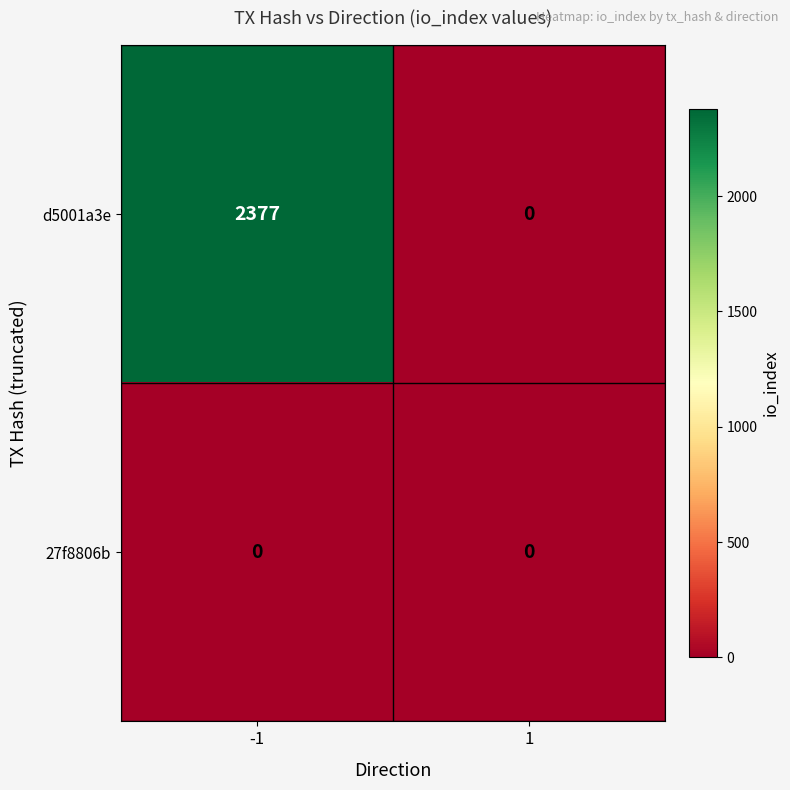

Rank the series by their average value, from highest to lowest.

d5001a3e, 27f8806b